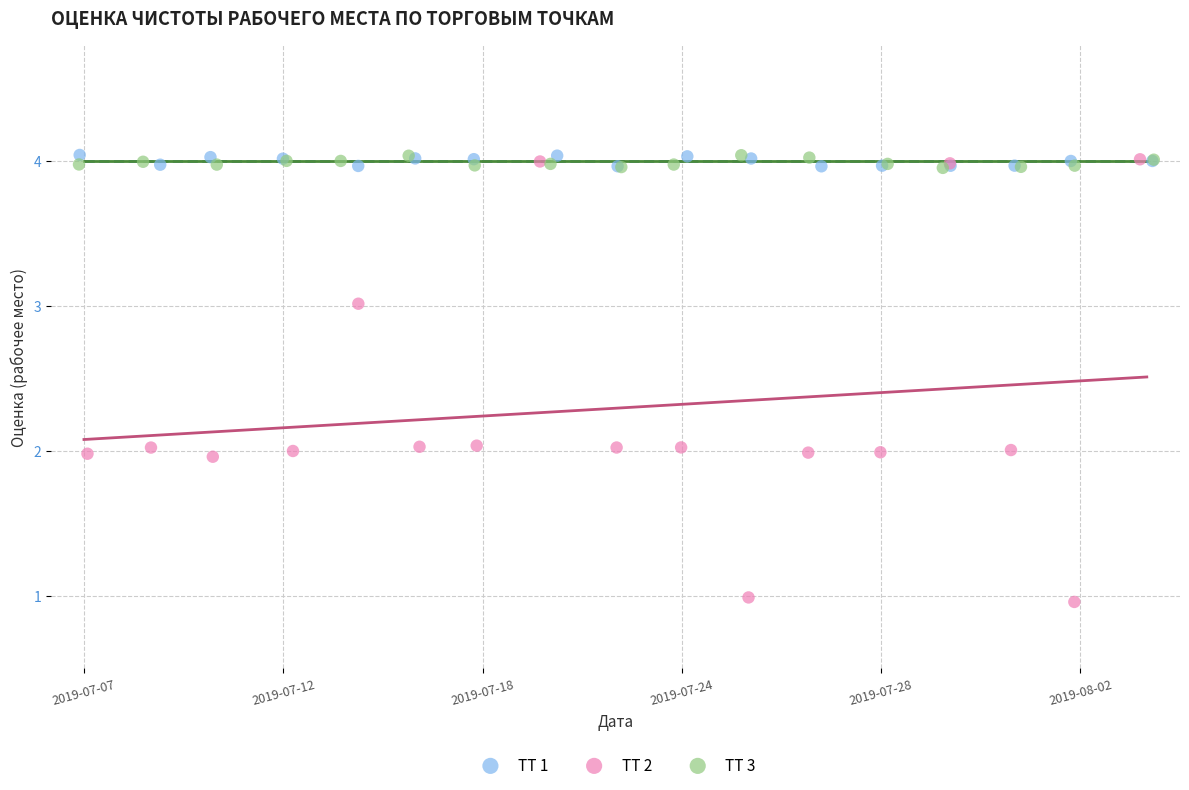

Which series has the widest spread of Y values?

ТТ 2